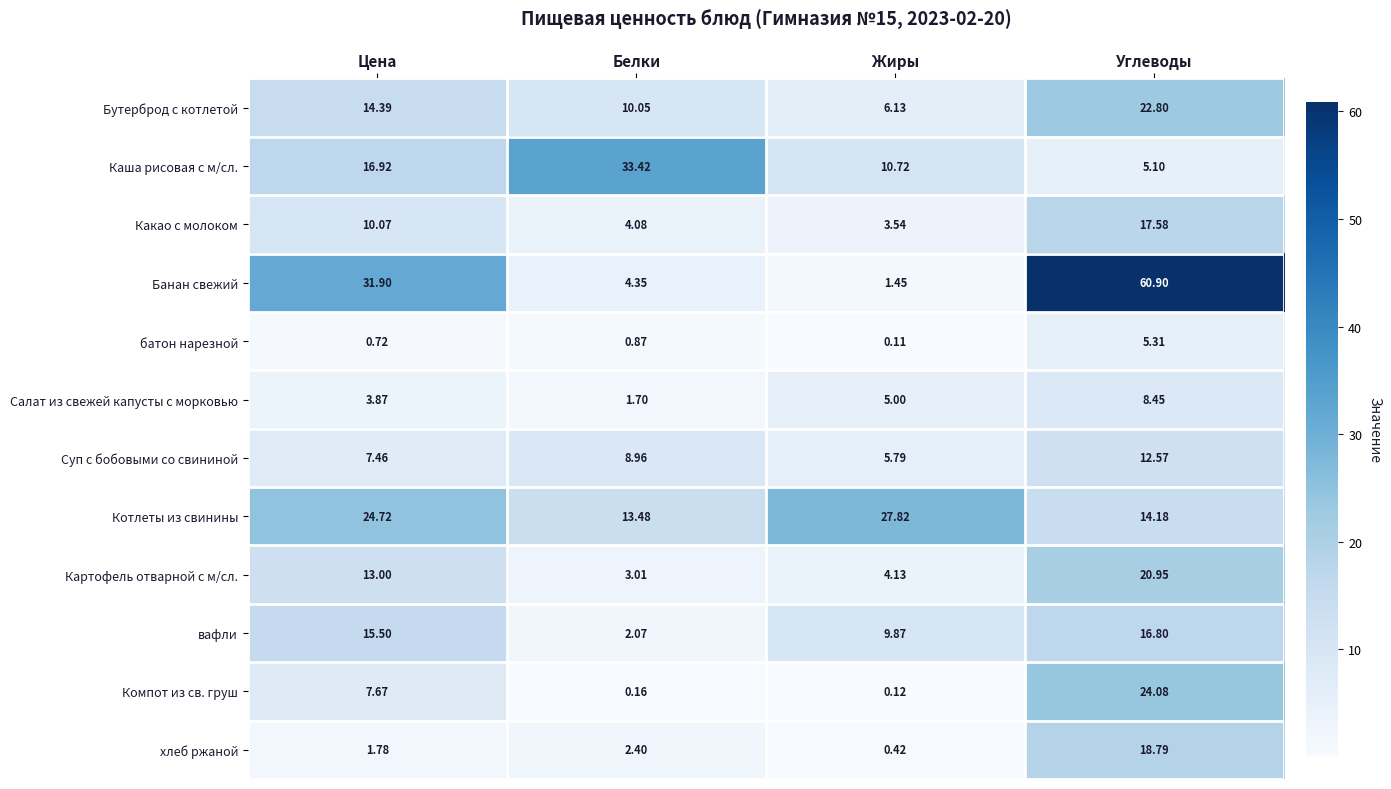

What is the total value across all series at Цена?

148.0